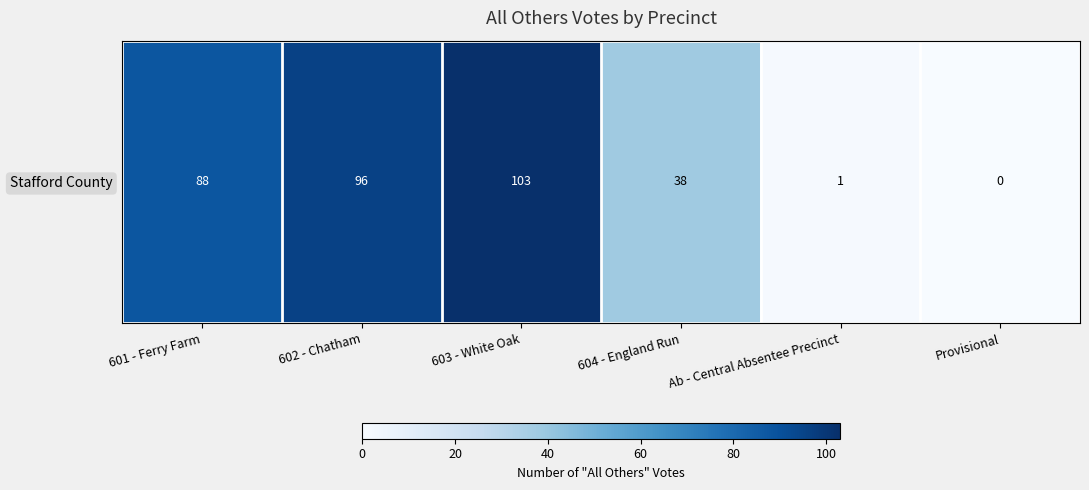

Approximately how many times larger is the value at 602 - Chatham compared to 603 - White Oak?

0.9